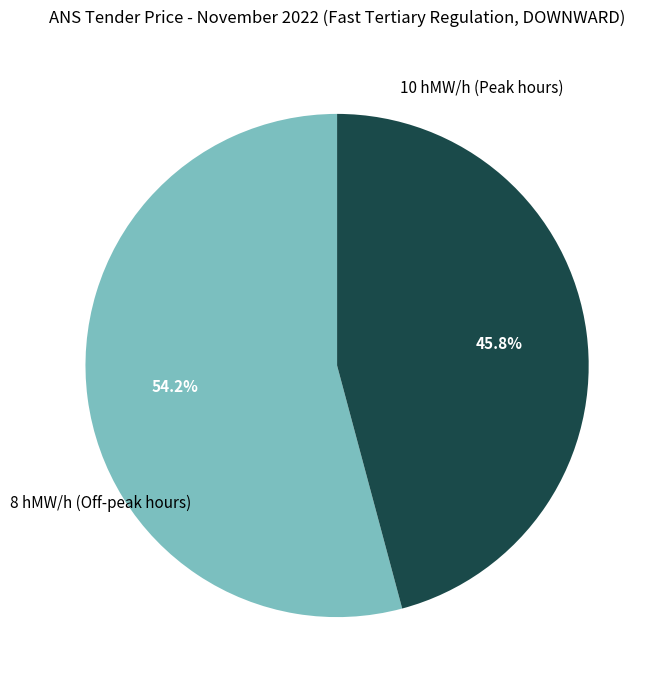

Is 10 hMW/h (Peak hours) the majority of the pie?

No